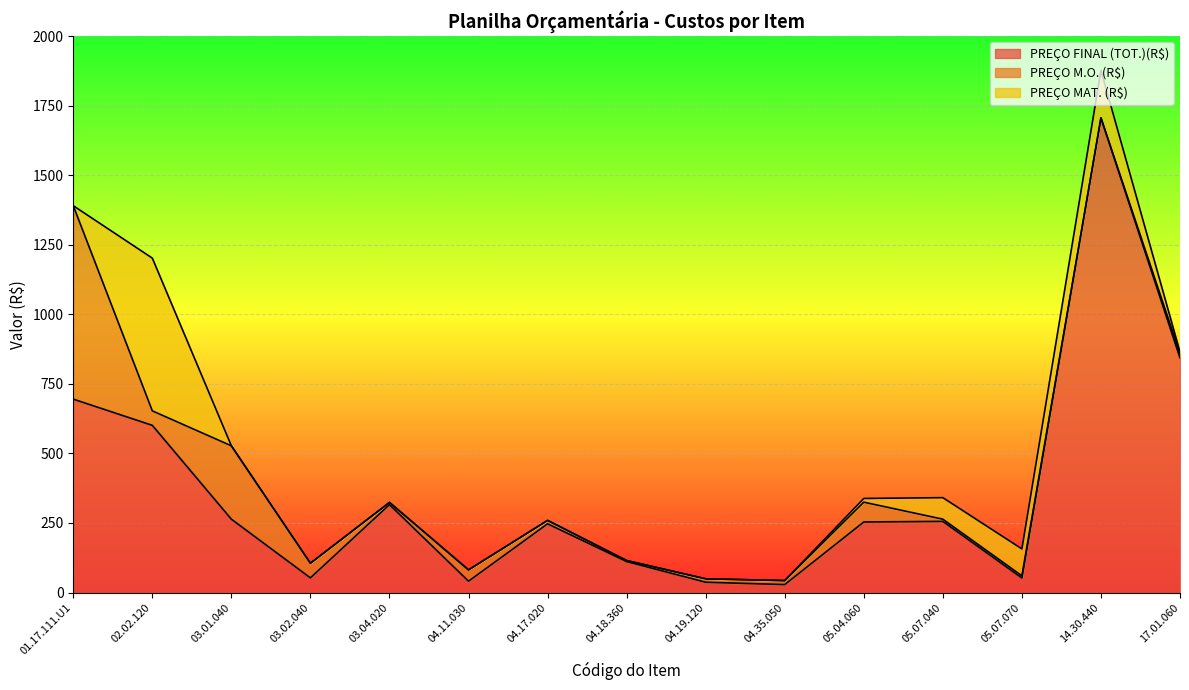

Which has a higher value, 04.19.120 or 14.30.440?

14.30.440